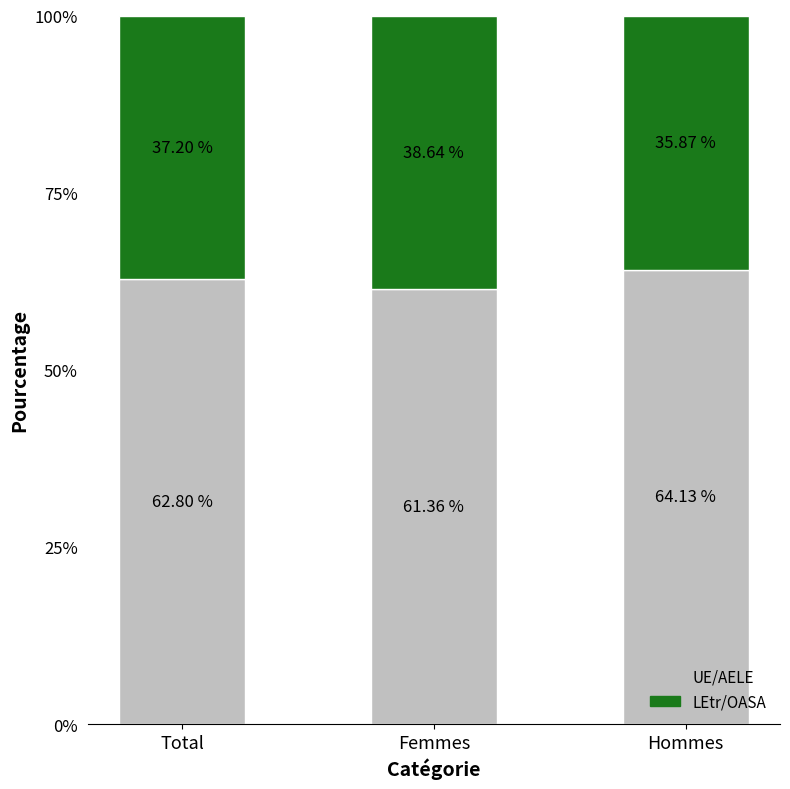

What is the total value across all series at Hommes?

100.0